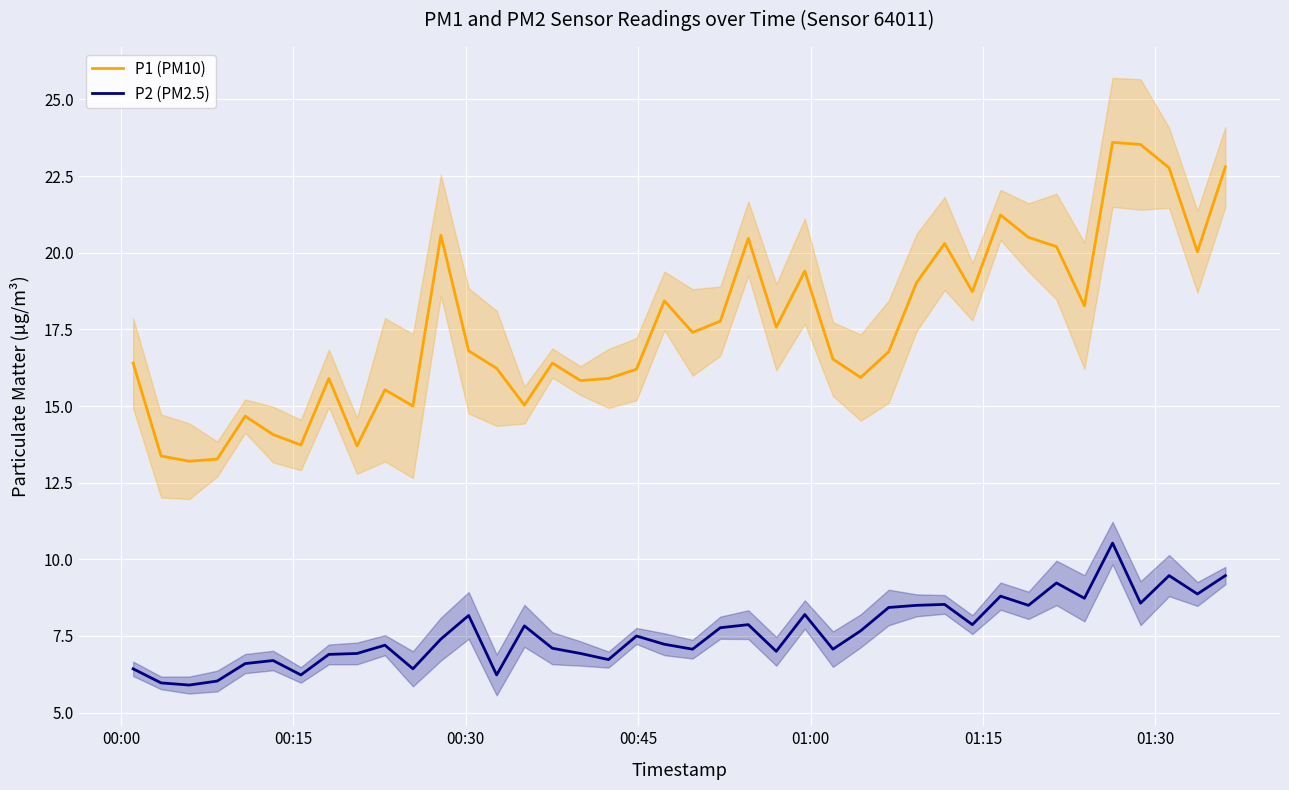

Reading left to right, extract all data points from this chart.

P1 (PM10): 16.4	13.4	13.2	13.3	14.7	14.1	13.7	15.9	13.7	15.5	15.0	20.6	16.8	16.2	15.0	16.4	15.8	15.9	16.2	18.4	17.4	17.8	20.5	17.6	19.4	16.5	15.9	16.8	19.0	20.3	18.7	21.2	20.5	20.2	18.3	23.6	23.5	22.8	20.0	22.8
P2 (PM2.5): 6.4	6.0	5.9	6.0	6.6	6.7	6.2	6.9	6.9	7.2	6.4	7.4	8.2	6.2	7.8	7.1	6.9	6.7	7.5	7.2	7.1	7.8	7.9	7.0	8.2	7.1	7.7	8.4	8.5	8.5	7.9	8.8	8.5	9.2	8.7	10.5	8.6	9.5	8.9	9.5